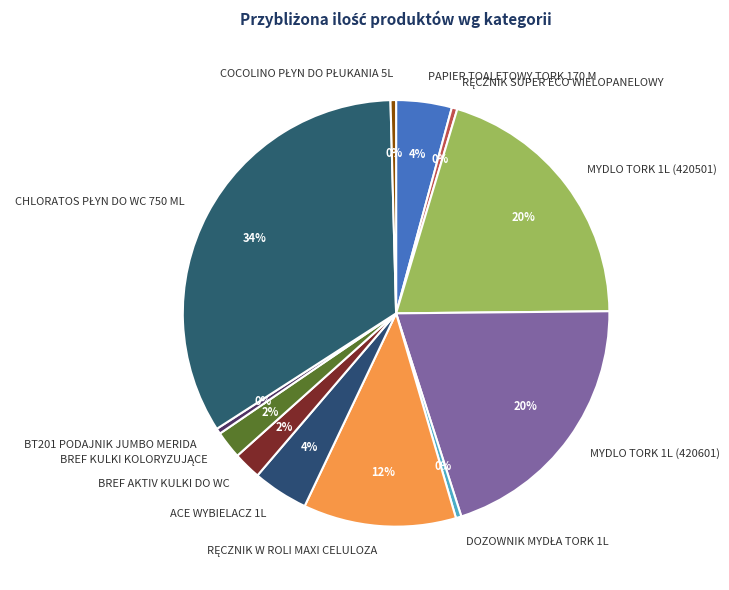

Is there a majority slice in this chart?

No